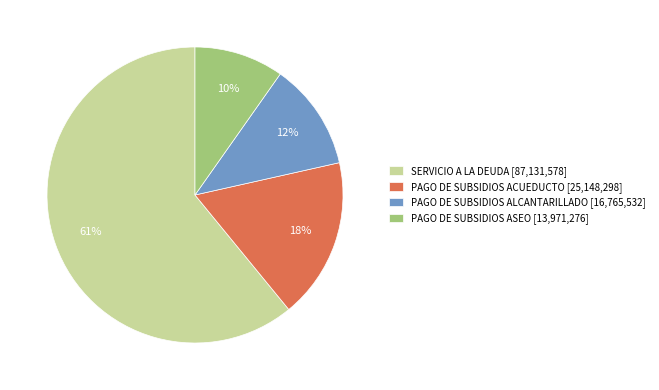

Is the sum of PAGO DE SUBSIDIOS ACUEDUCTO [25,148,298] and PAGO DE SUBSIDIOS ALCANTARILLADO [16,765,532] greater than half?

No